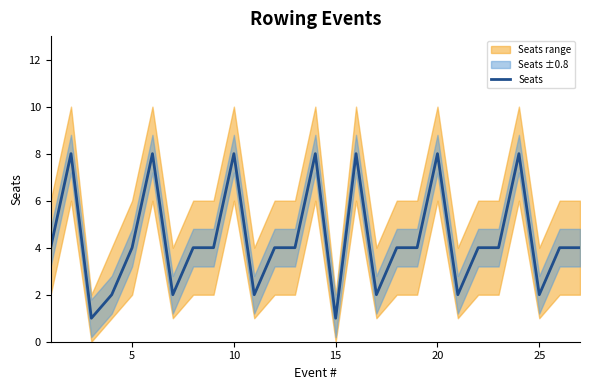

What is the highest value of the Seats series?

8